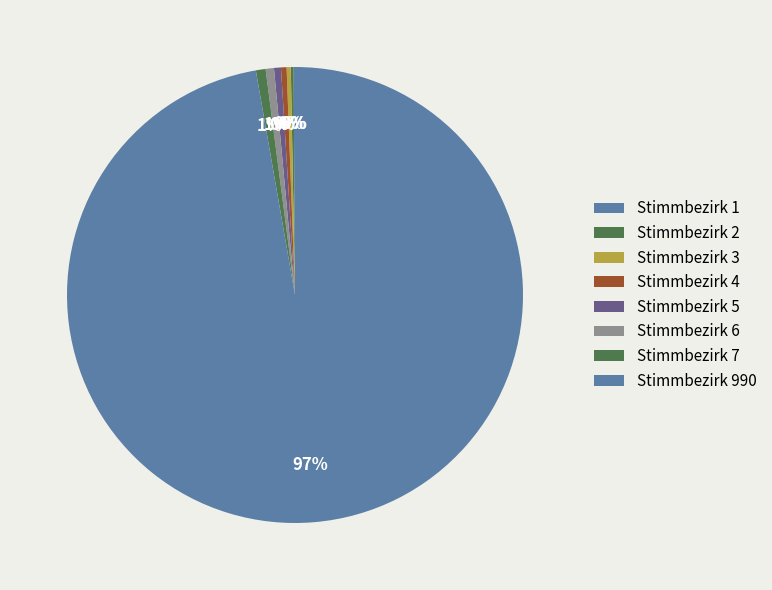

The Stimmbezirk 990 slice represents 99% of the pie. True or false?

False